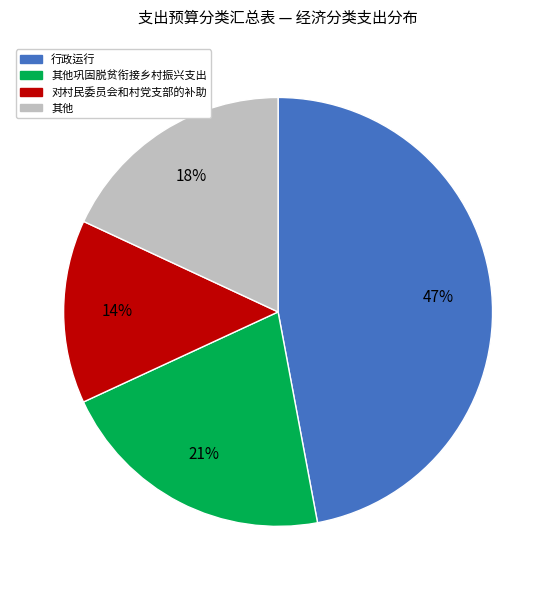

To the nearest percent, what is the average slice percentage?

25%